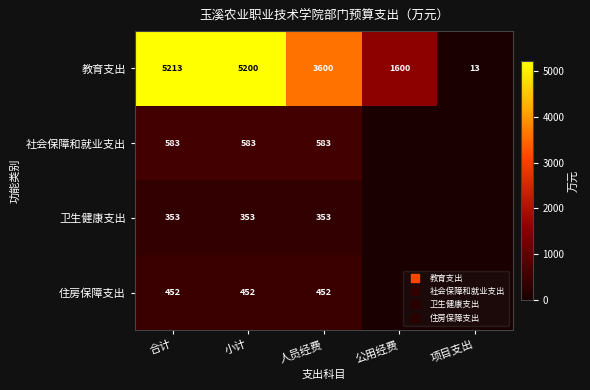

The 卫生健康支出 series shows 352.6 at 人员经费. True or false?

True